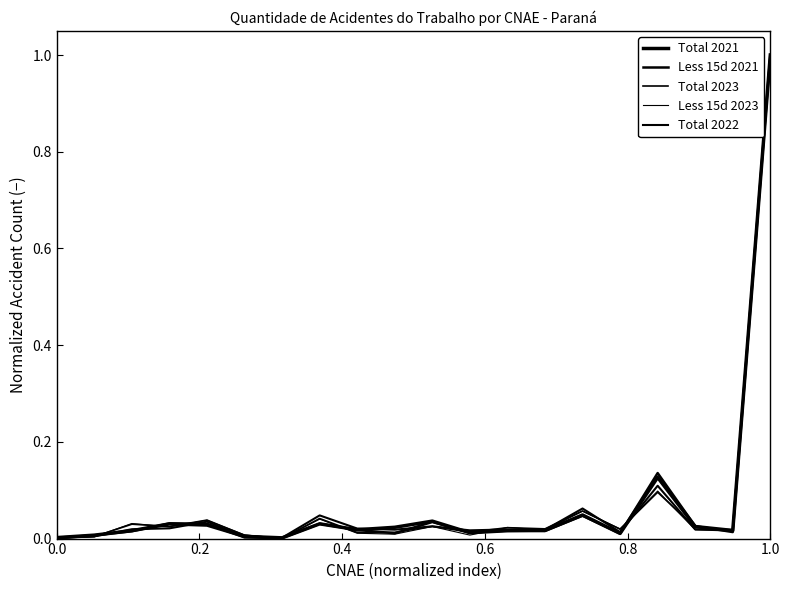

Is this an area chart (filled region under the line)?

No